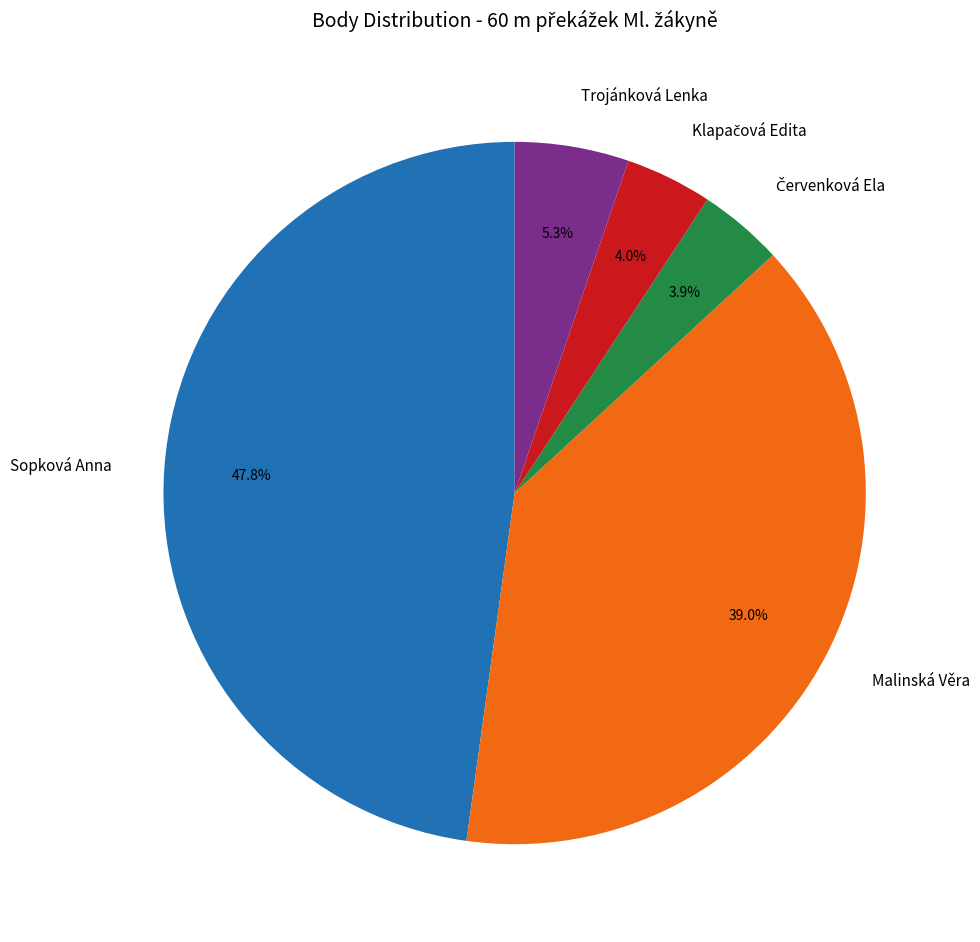

What is the largest slice in the pie chart?

Sopková Anna